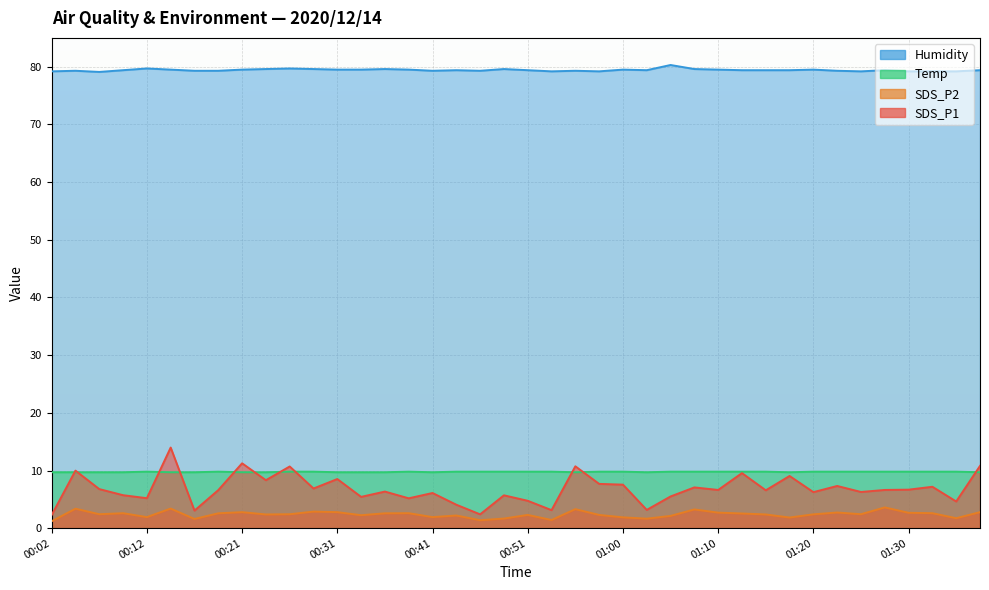

Read the SDS_P2 value at 01:00.

1.9